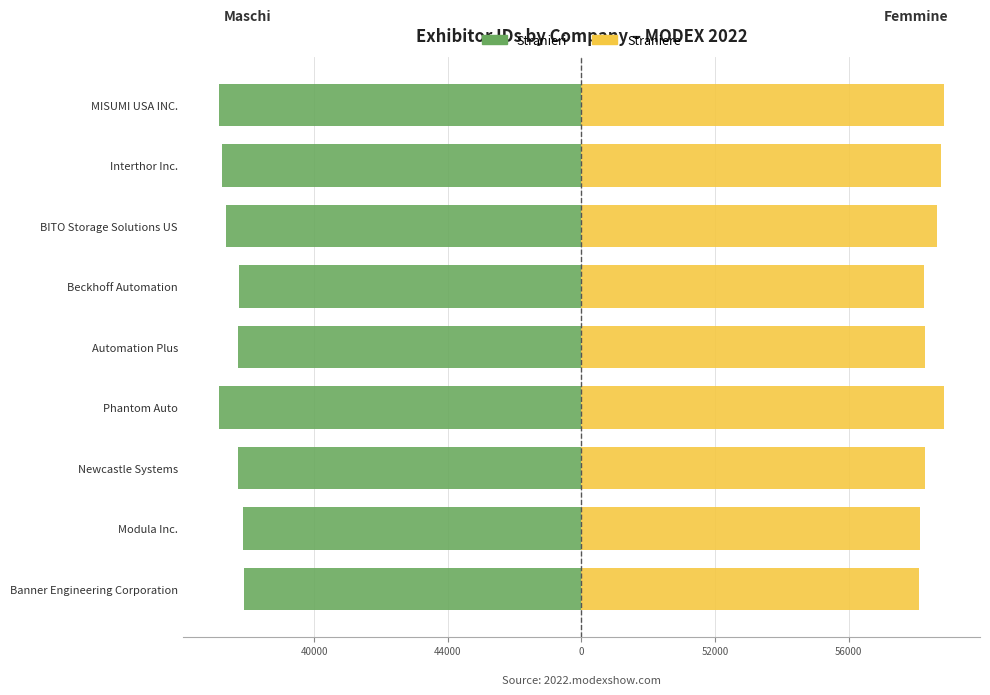

Which series has the largest range (max minus min)?

Stranieri